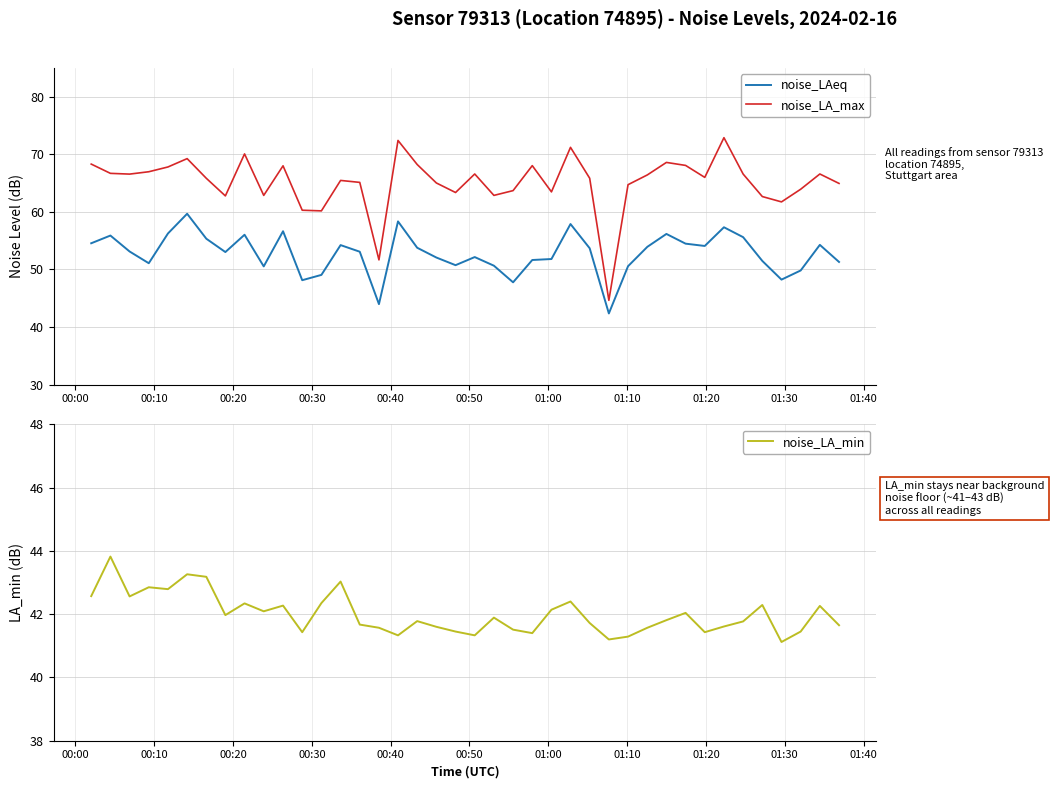

True or false: noise_LA_max and noise_LAeq intersect in this chart.

False